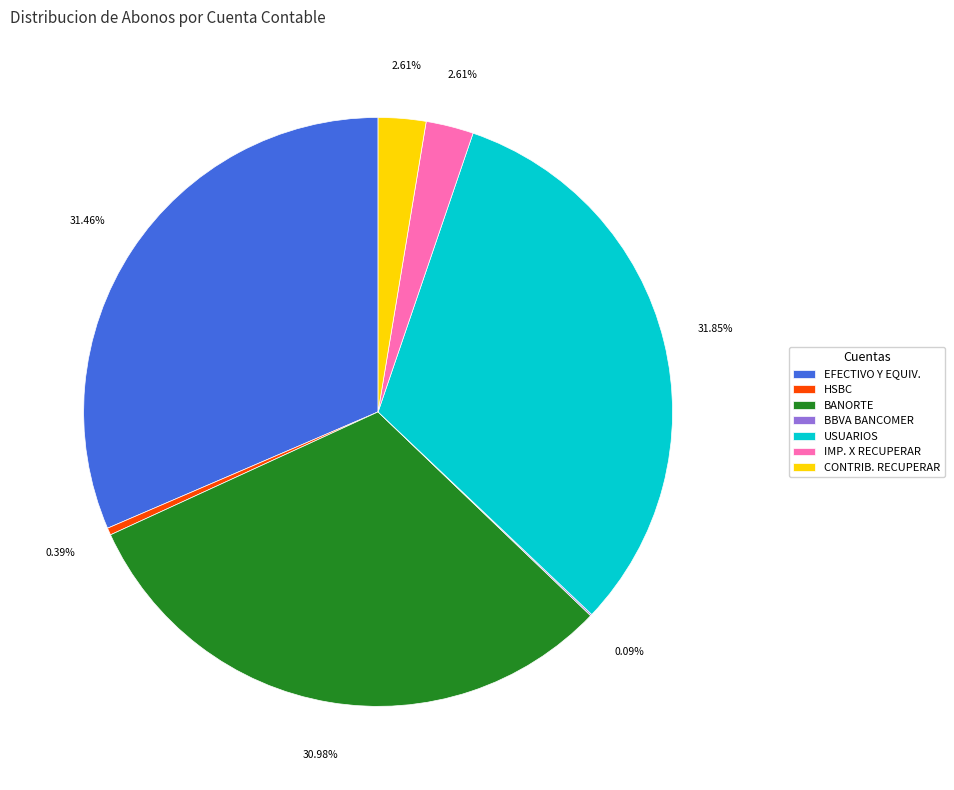

Between HSBC and CONTRIB. RECUPERAR, which is larger?

CONTRIB. RECUPERAR